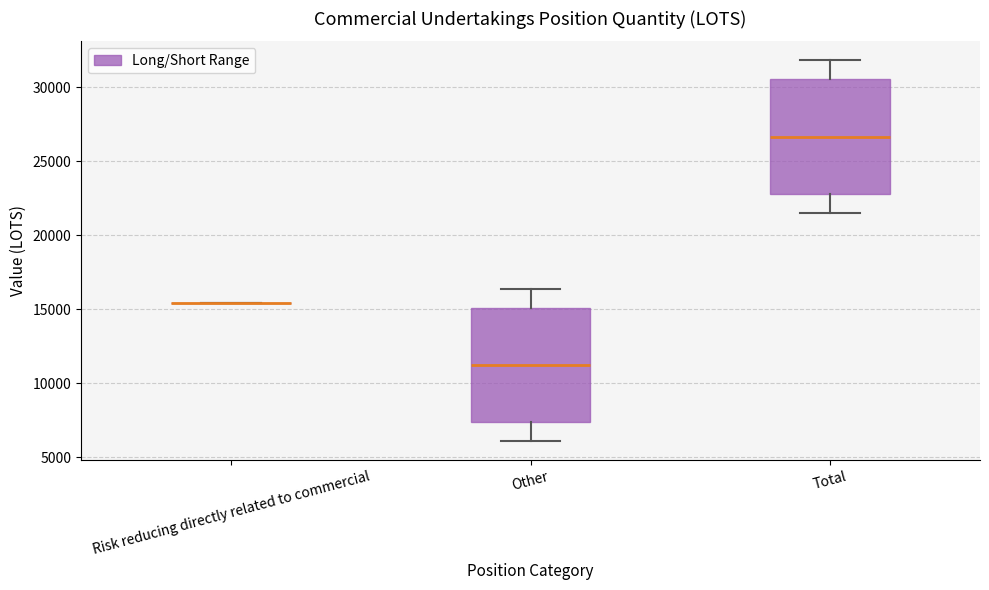

Where does the upper whisker of the box for Total end on the y-axis? The values are not printed on the chart, so give them approximately, as read against the axis.

32000